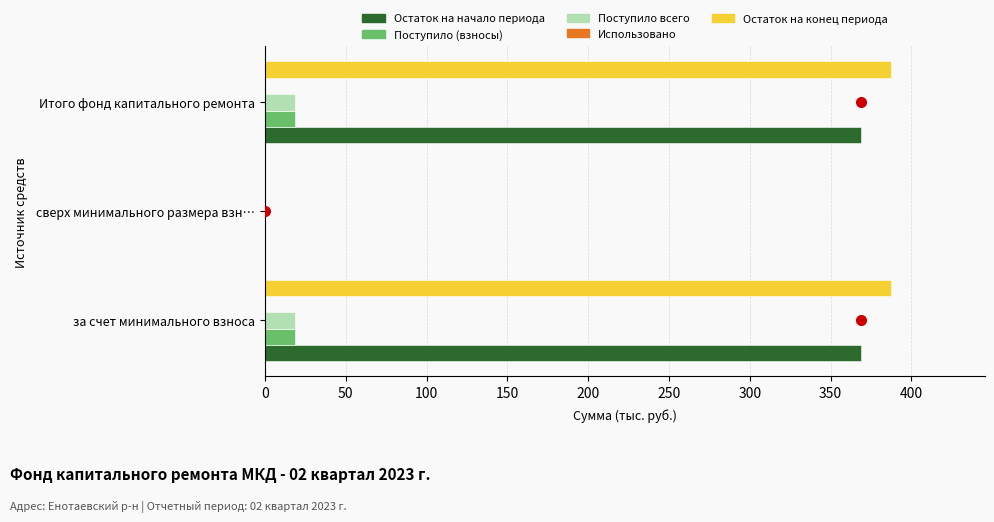

How many positive values does the Поступило всего series have?

2